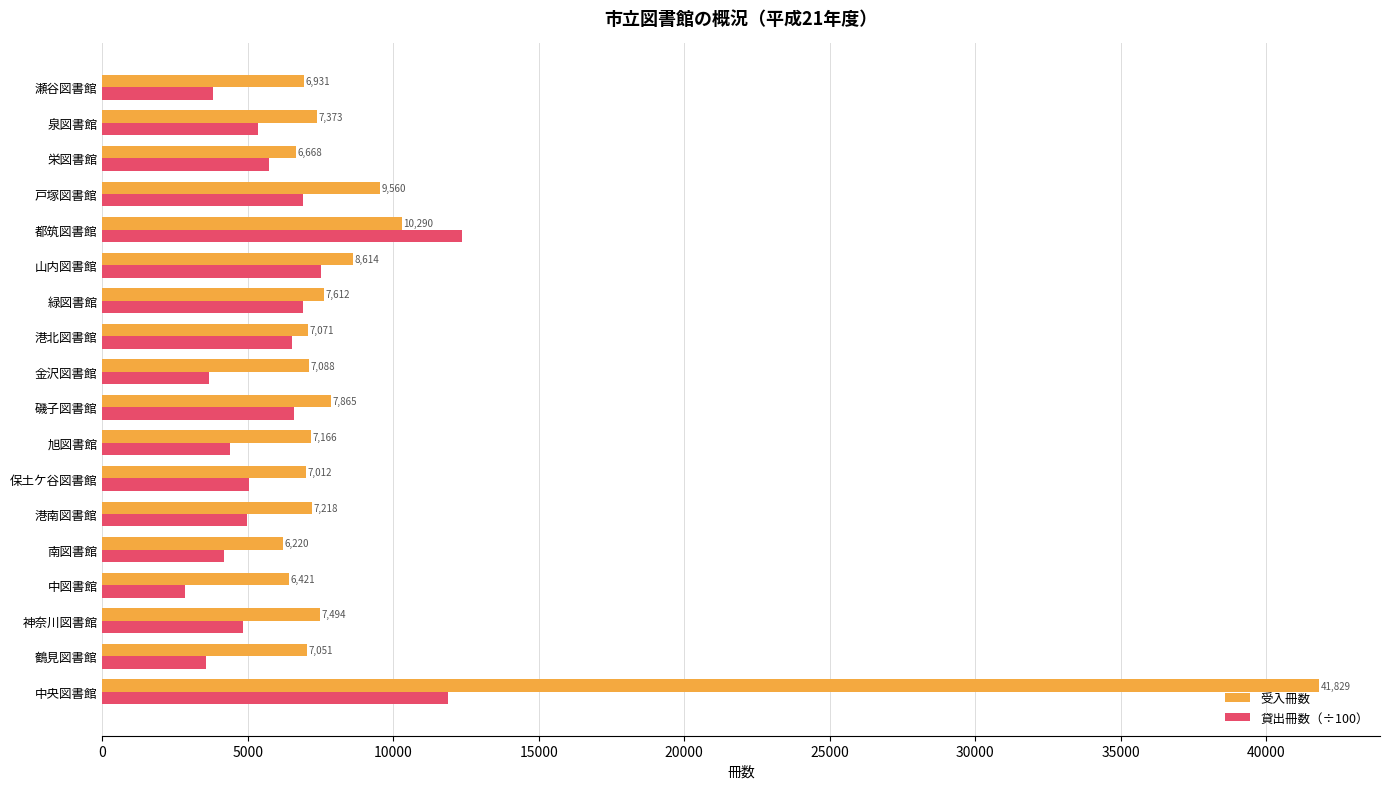

At which category is the sum across all series the highest?

中央図書館